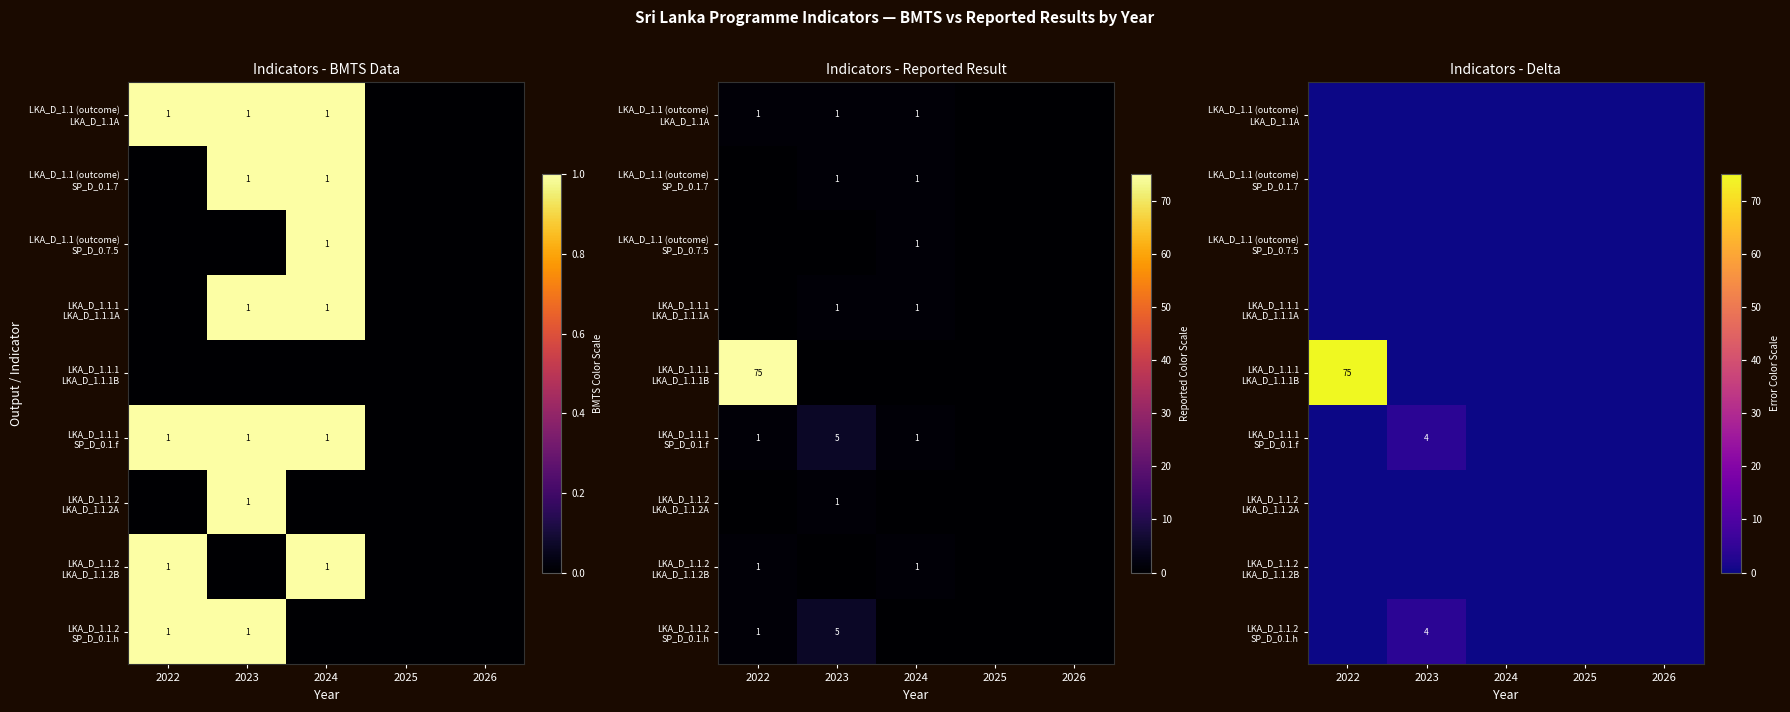

Count the number of categories in the chart.

5